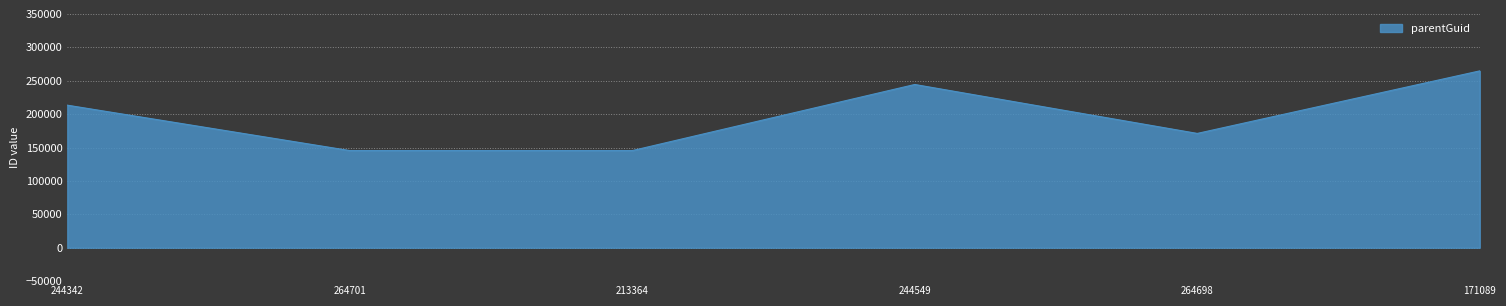

Count the number of data series in this chart.

1